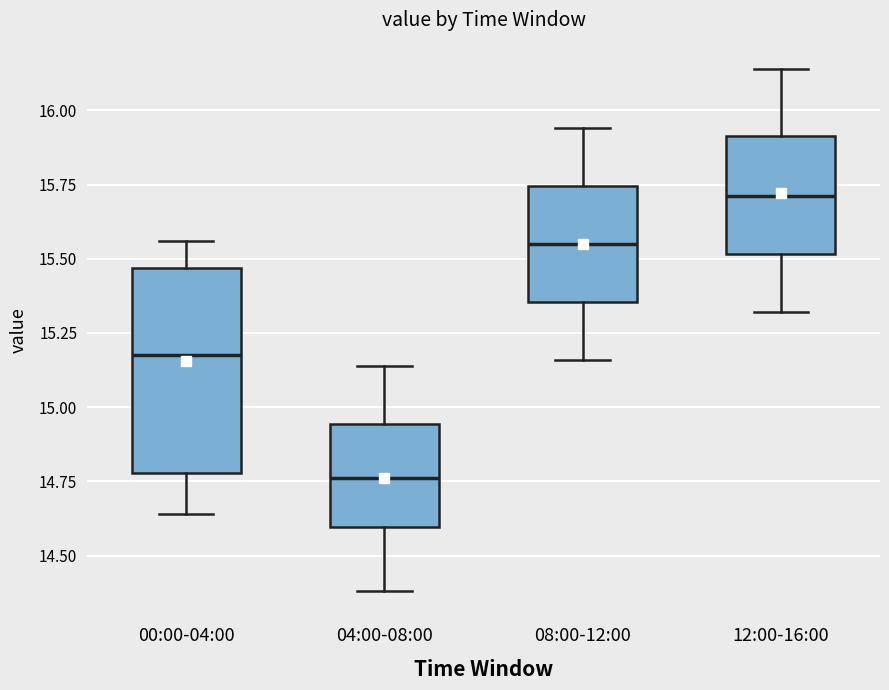

Reading left to right, read every box against the y-axis: the position of its median line, the range the box covers, and the ends of its whiskers. The values are not printed on the chart, so give them approximately, as read against the axis.

00:00-04:00: median 15.20, box 14.80 to 15.45, whiskers 14.65 to 15.55
04:00-08:00: median 14.75, box 14.60 to 14.95, whiskers 14.40 to 15.15
08:00-12:00: median 15.55, box 15.35 to 15.75, whiskers 15.15 to 15.95
12:00-16:00: median 15.70, box 15.50 to 15.90, whiskers 15.30 to 16.15